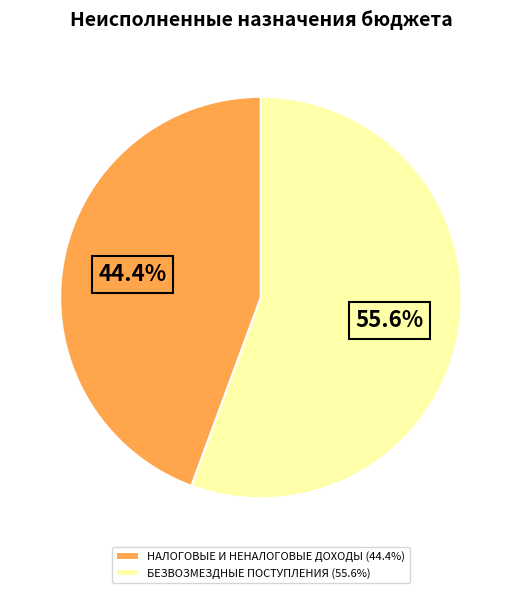

To the nearest percent, what is the difference between the largest and smallest slice percentages?

11%